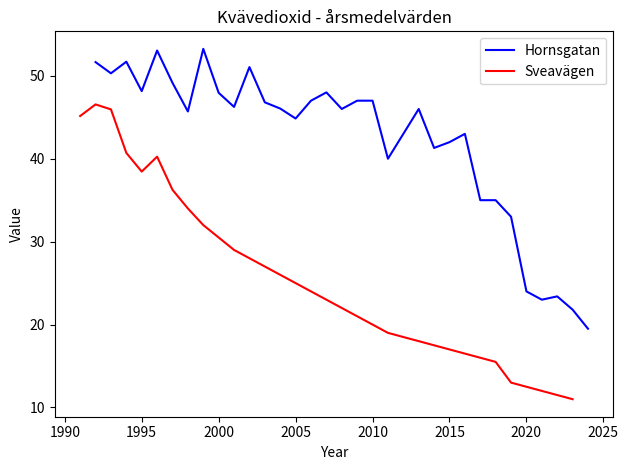

The value of Hornsgatan at 20 is 69.2. True or false?

False